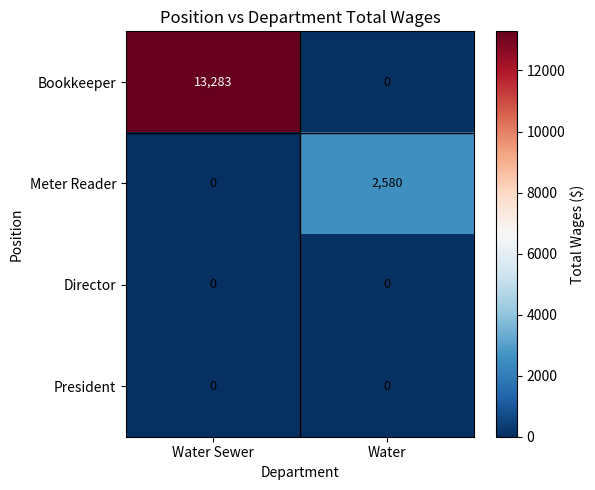

Is the value of President at Water greater than the value of Meter Reader at Water?

No